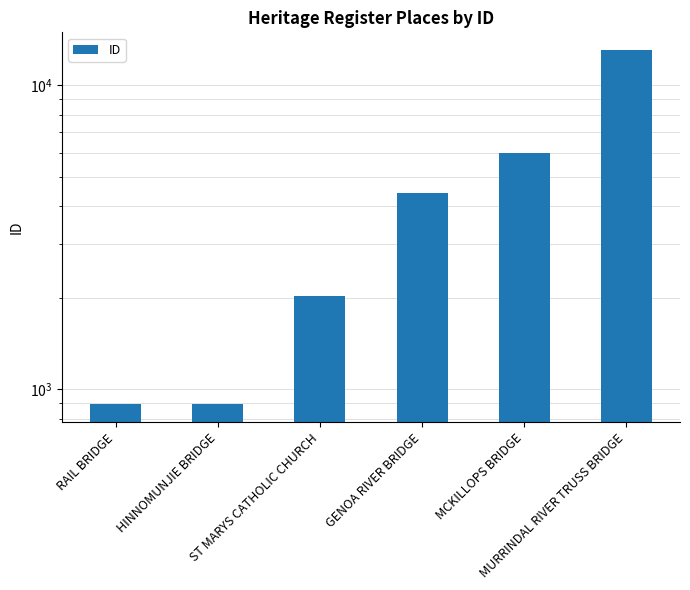

What is the minimum value shown in the chart?

891